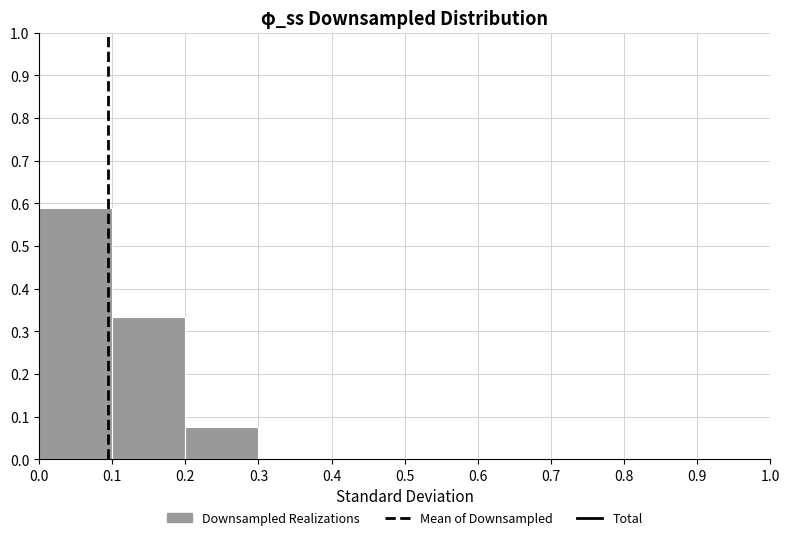

Reading left to right, transcribe this chart: for each bar, give the range it covers on the x-axis and its height. The values are not printed on the chart, so give them approximately, as read against the axis.

0.0 to 0.1: 0.59
0.1 to 0.2: 0.33
0.2 to 0.3: 0.08
0.3 to 0.4: 0
0.4 to 0.5: 0
0.5 to 0.6: 0
0.6 to 0.7: 0
0.7 to 0.8: 0
0.8 to 0.9: 0
0.9 to 1.0: 0